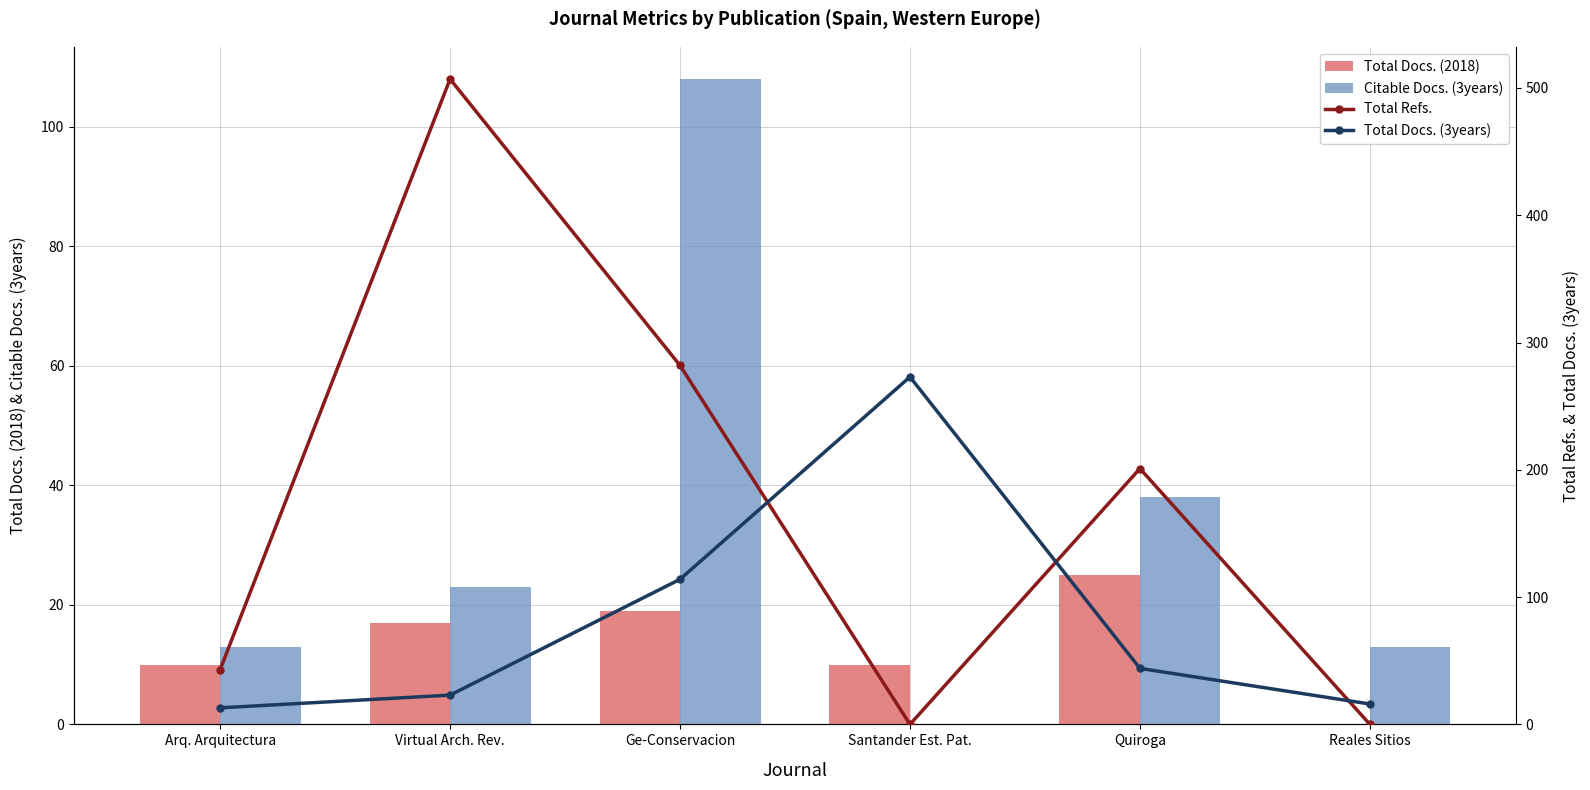

Rank the categories by Total Docs. (3years) value from highest to lowest.

Santander Est. Pat., Ge-Conservacion, Quiroga, Virtual Arch. Rev., Reales Sitios, Arq. Arquitectura